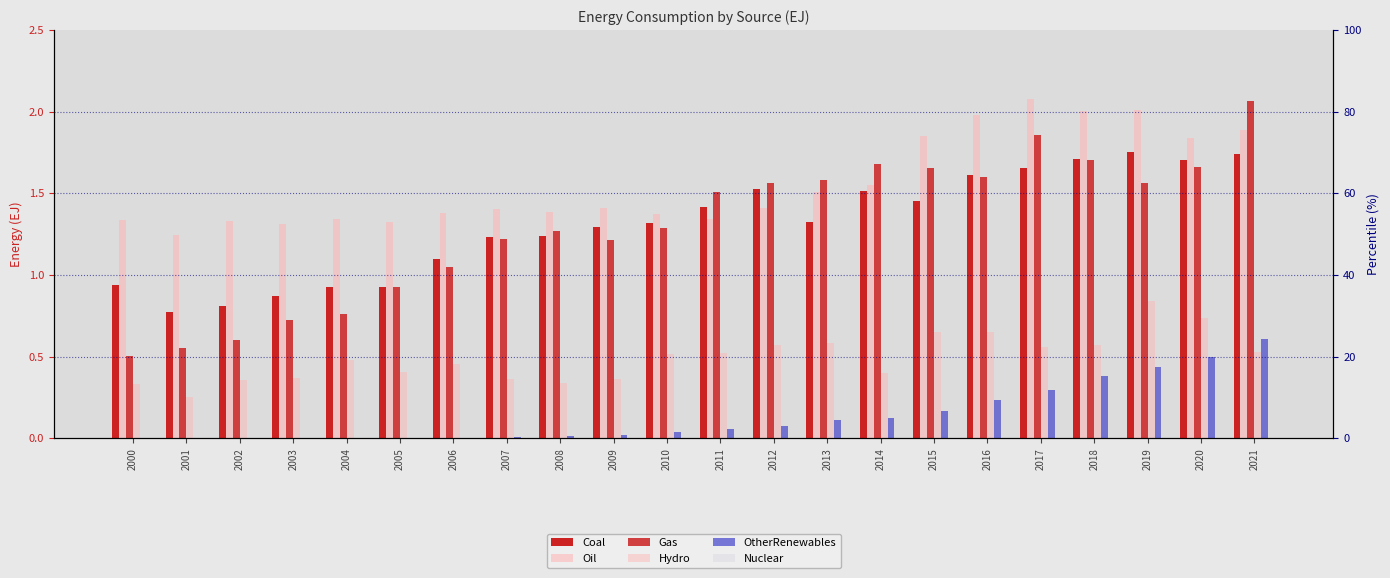

List the labels in order of Hydro value, smallest first.

2001, 2000, 2008, 2002, 2009, 2007, 2003, 2014, 2005, 2006, 2004, 2010, 2011, 2021, 2017, 2018, 2012, 2013, 2016, 2015, 2020, 2019